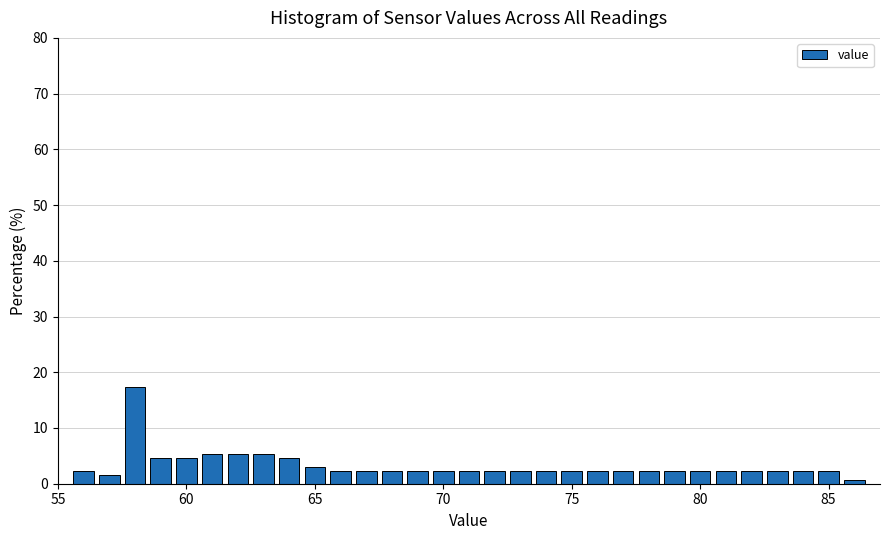

Around what value on the x-axis is the tallest bar? Give the approximate position of its centre, as read against the axis.

58.0